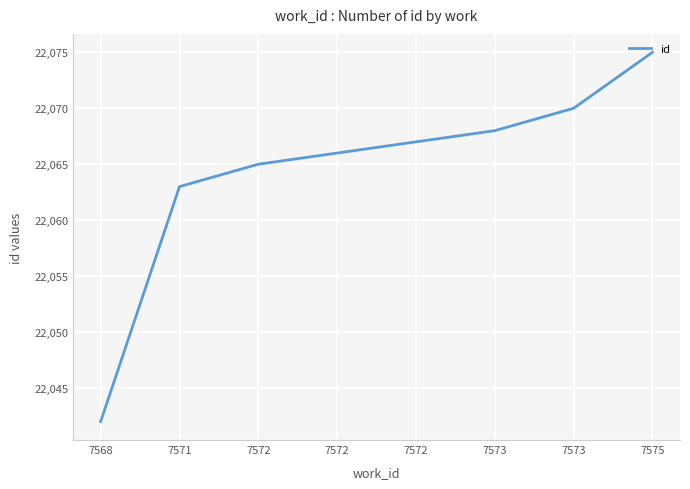

Is this an area chart (filled region under the line)?

No